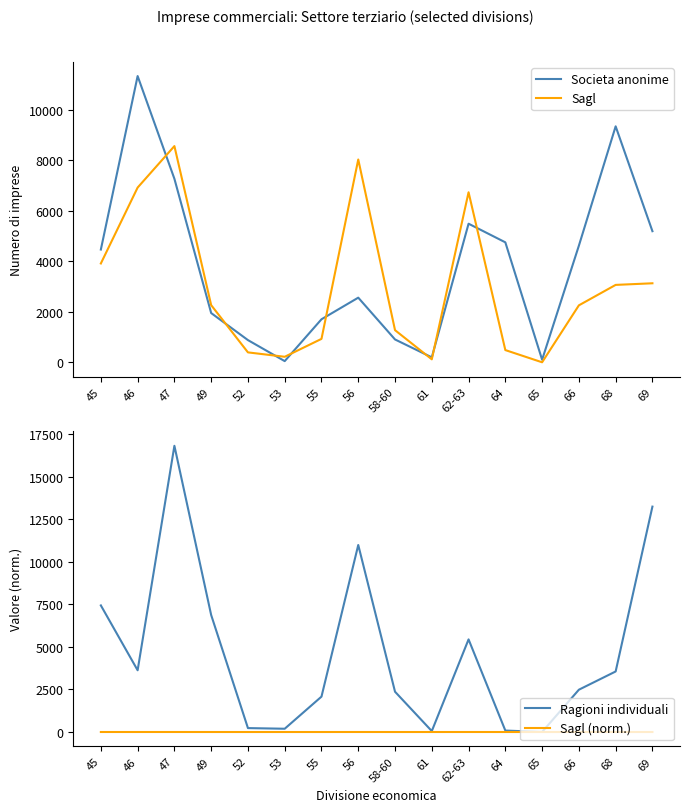

List the series in order of their peak value, lowest first.

Sagl (norm.), Sagl, Societa anonime, Ragioni individuali